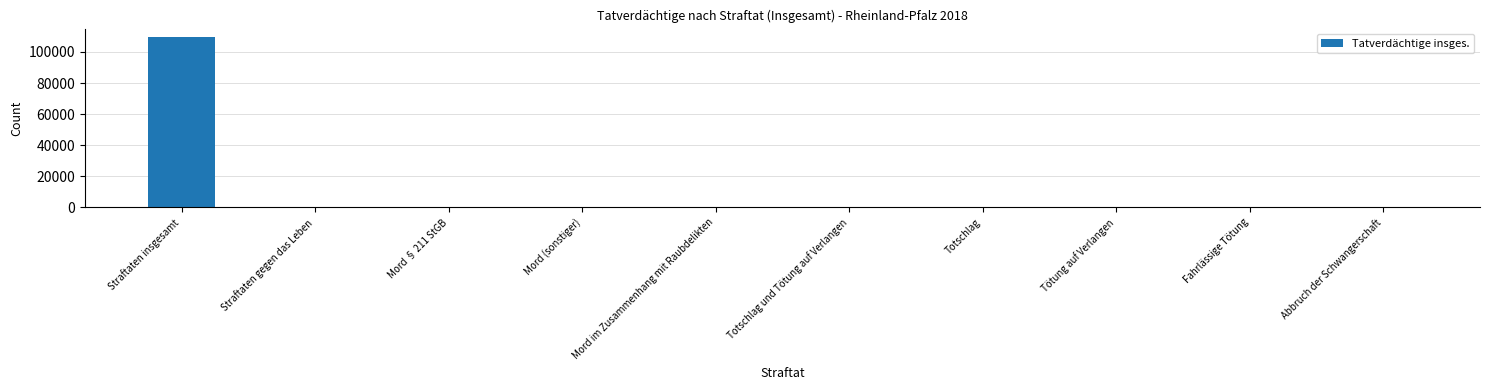

Which label corresponds to the largest value in the chart?

Straftaten insgesamt